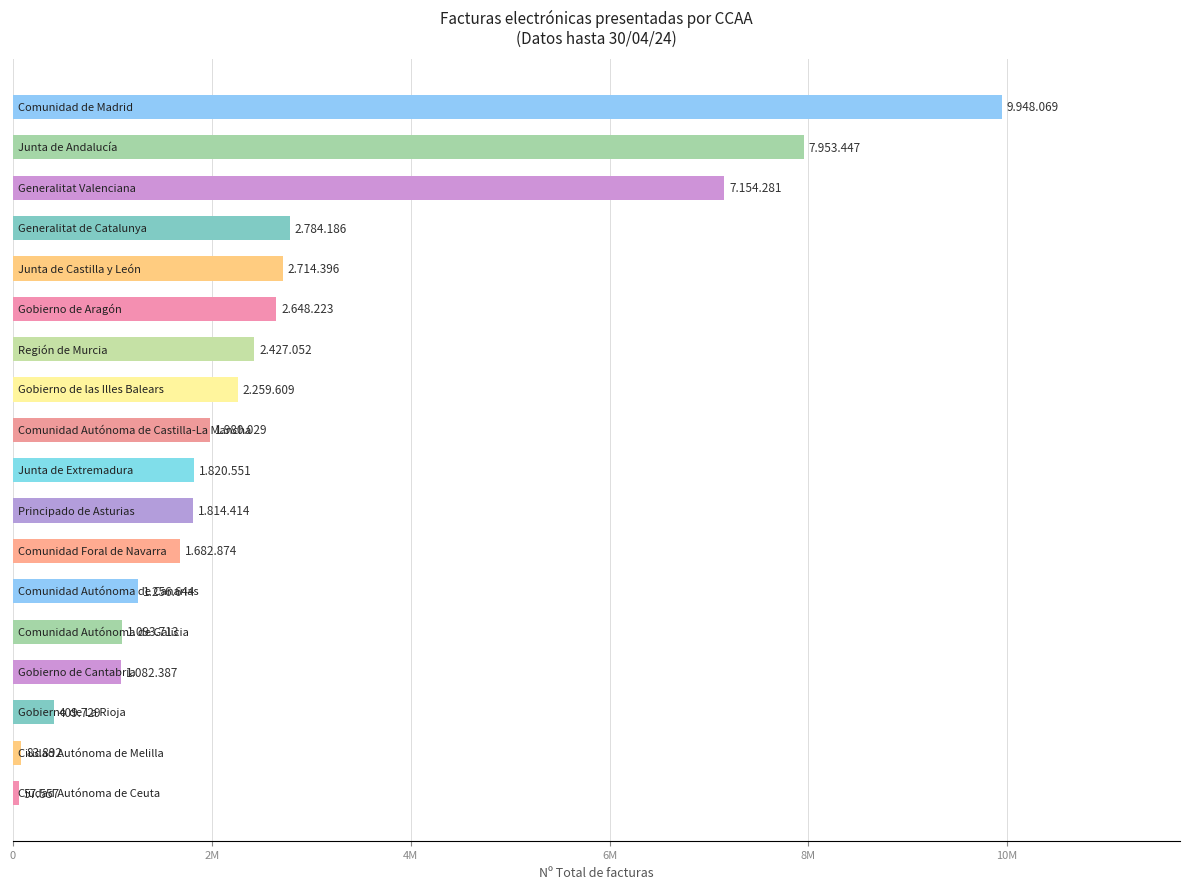

Does the chart contain any negative values?

No